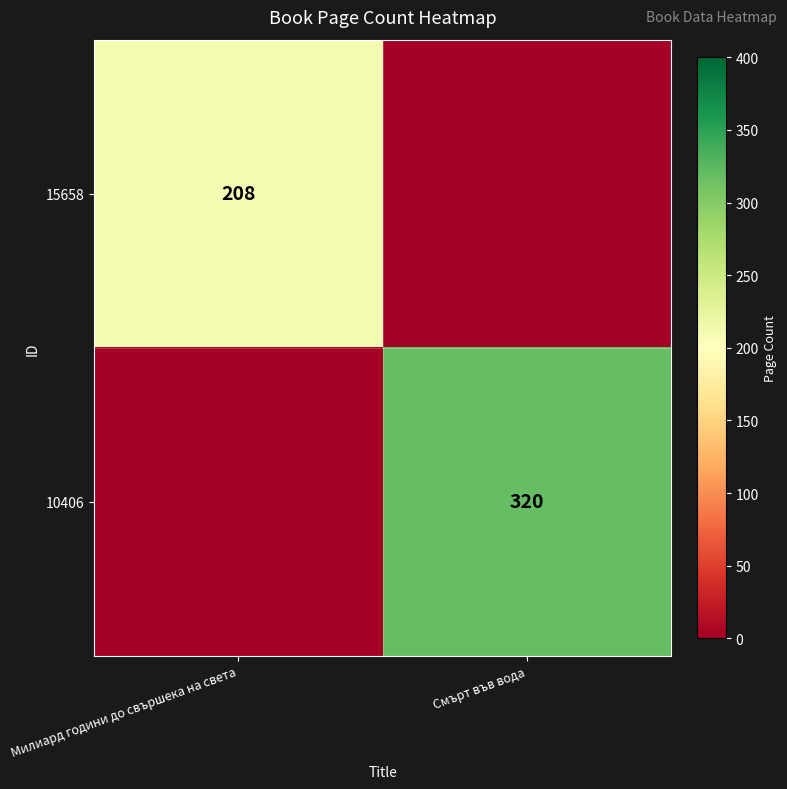

Is the value of 10406 at Смърт във вода greater than the value of 15658 at Милиард години до свършека на света?

Yes